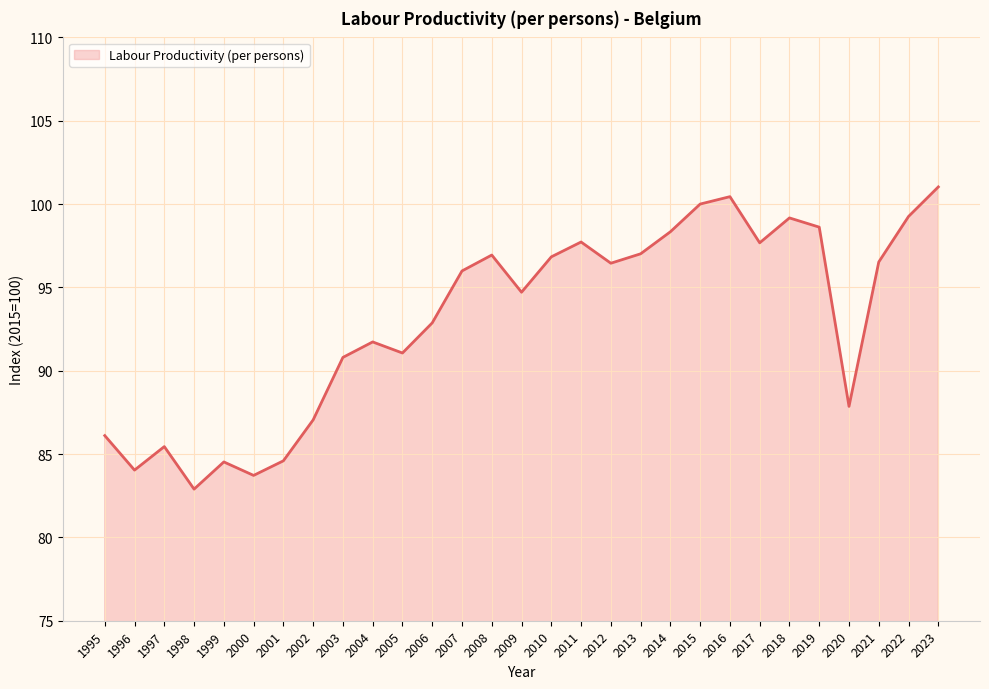

At which category does the chart reach its peak across all series?

2023